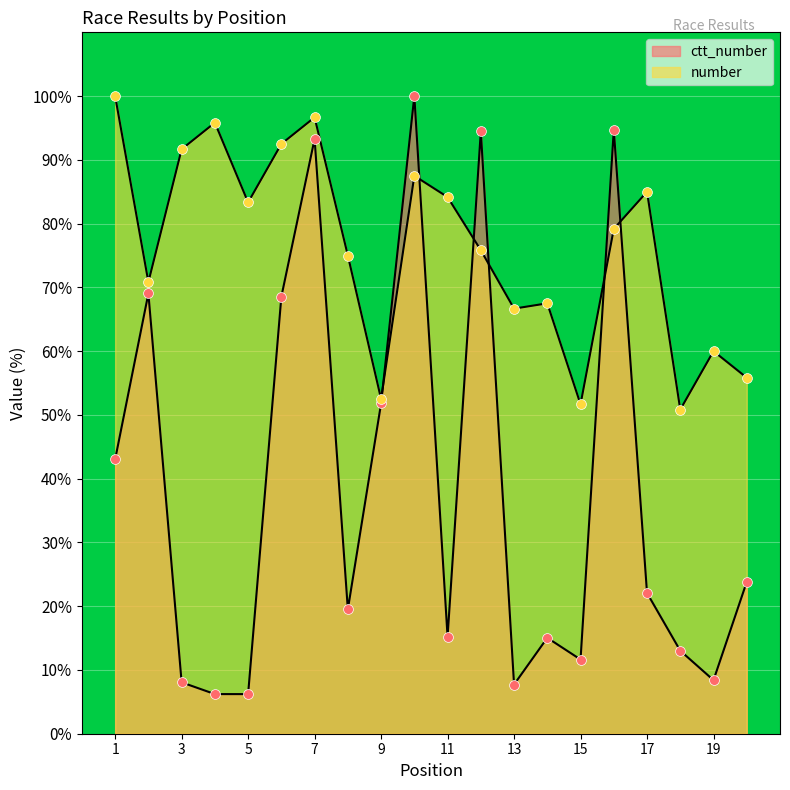

Is the value of ctt_number at 19 greater than the value of number at 19?

No